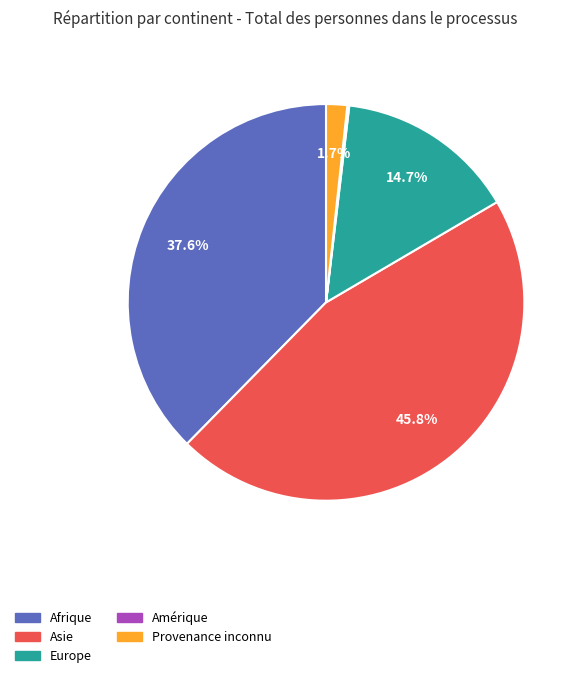

What is the ratio of the value at Provenance inconnu to the value at Europe?

0.1